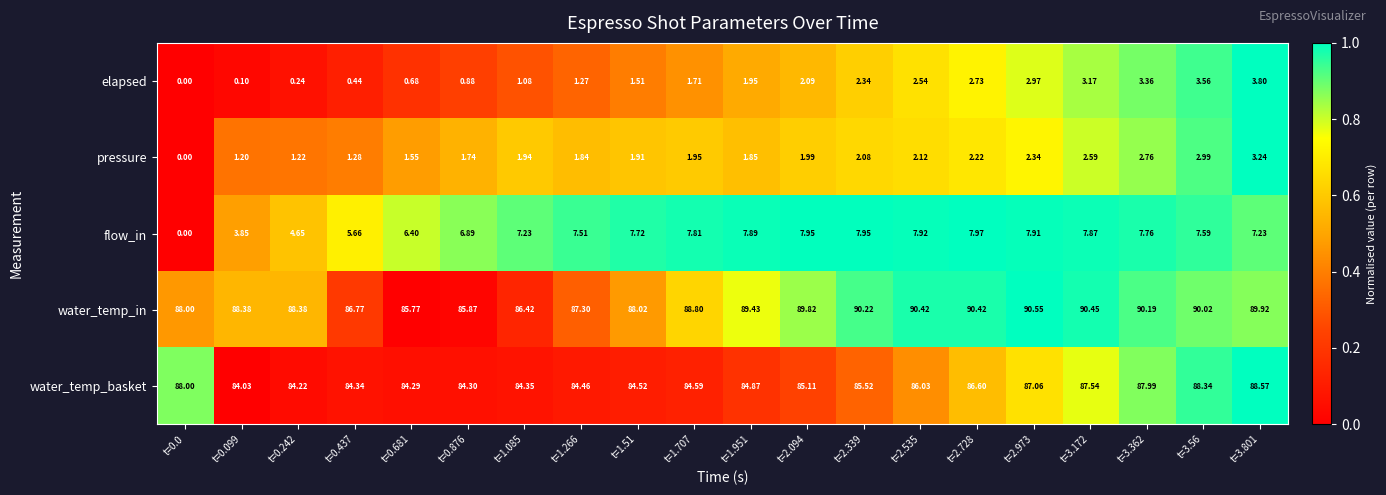

What is the total value across all series at t=2.973?

190.8